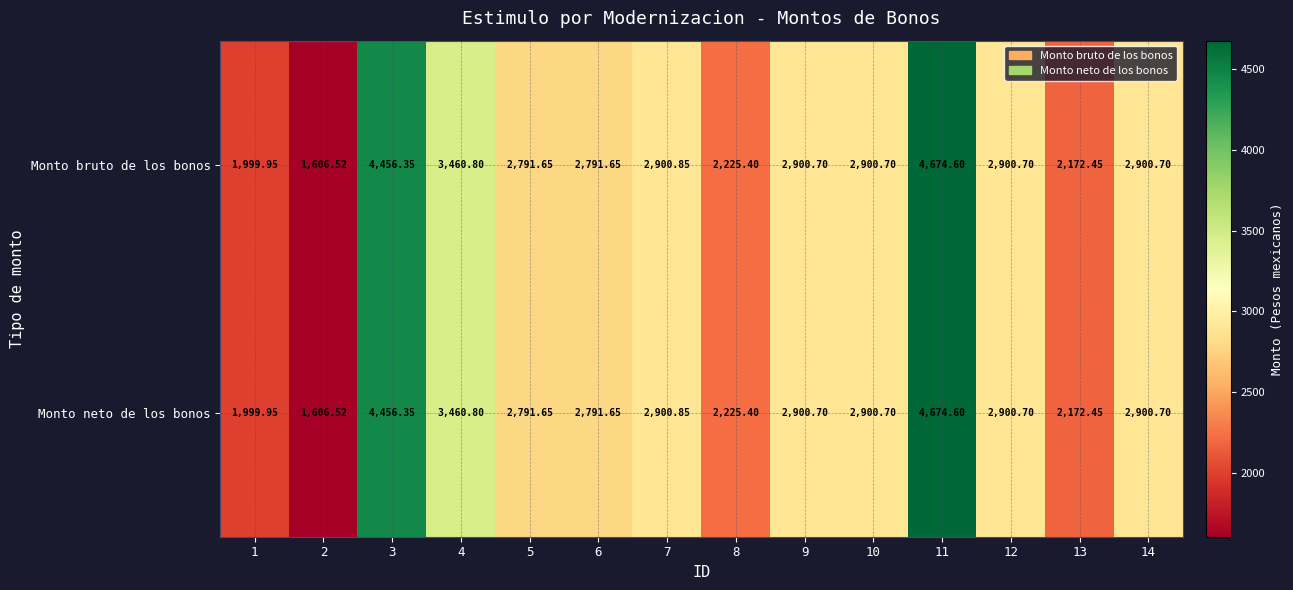

Is the value of Monto neto de los bonos at 13 greater than the value of Monto bruto de los bonos at 2?

Yes